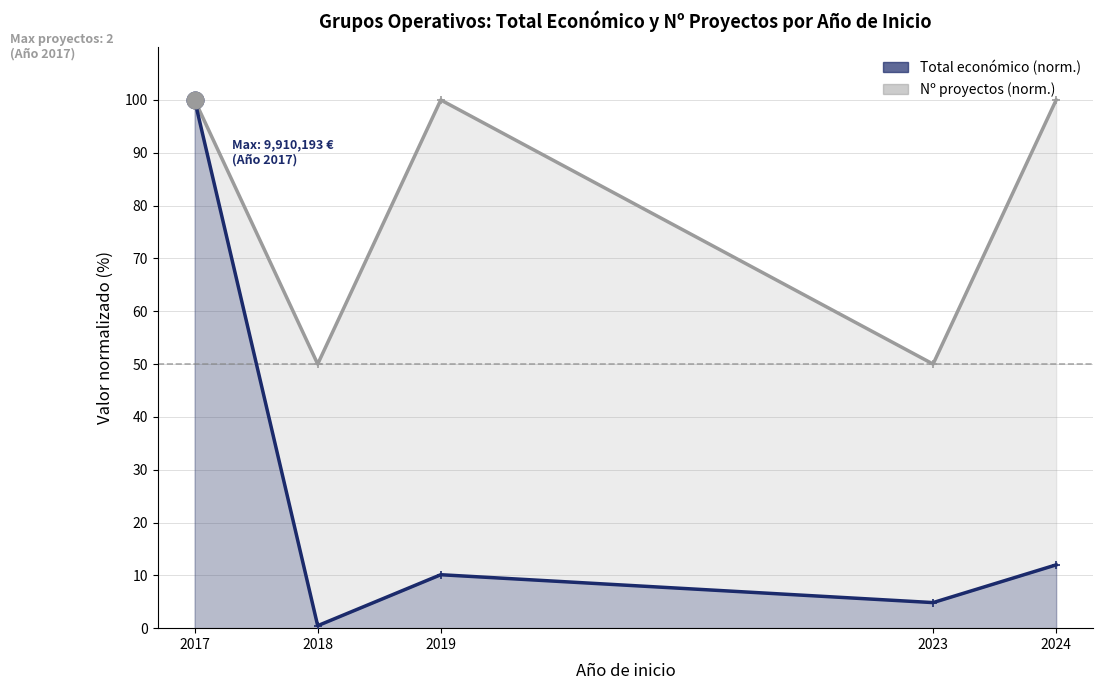

Rank the series by their average value, from highest to lowest.

Nº proyectos (norm.), Total económico (norm.)